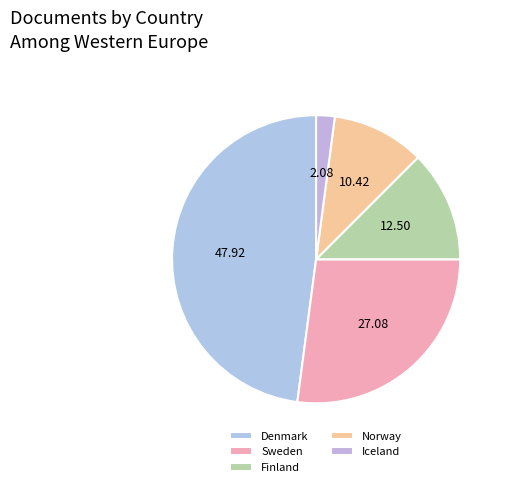

Count the number of slices in the pie.

5